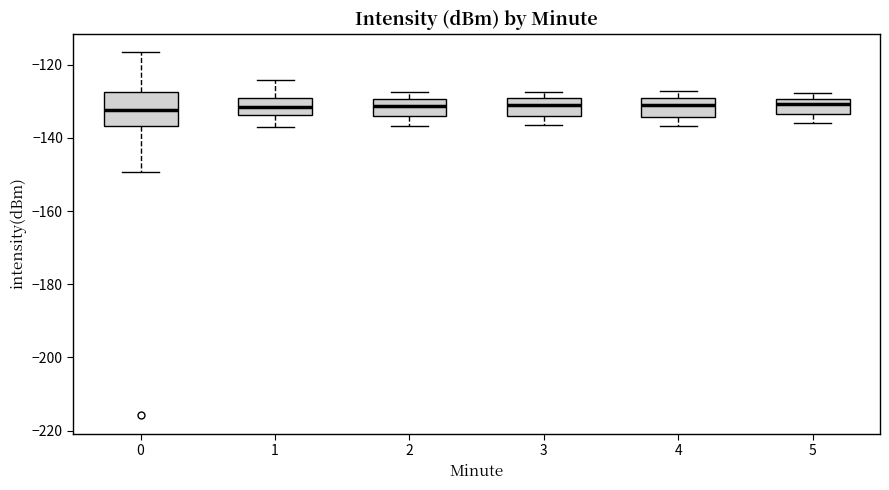

Reading left to right, read every box against the y-axis: the position of its median line, the range the box covers, and the ends of its whiskers. The values are not printed on the chart, so give them approximately, as read against the axis.

0: median -132, box -136 to -128, whiskers -150 to -116
1: median -132, box -134 to -130, whiskers -138 to -124
2: median -132, box -134 to -130, whiskers -136 to -128
3: median -130 (inside the box), box -134 to -130, whiskers -136 to -128
4: median -132, box -134 to -130, whiskers -136 to -128
5: median -130 (just below the box's upper edge), box -134 to -130, whiskers -136 to -128